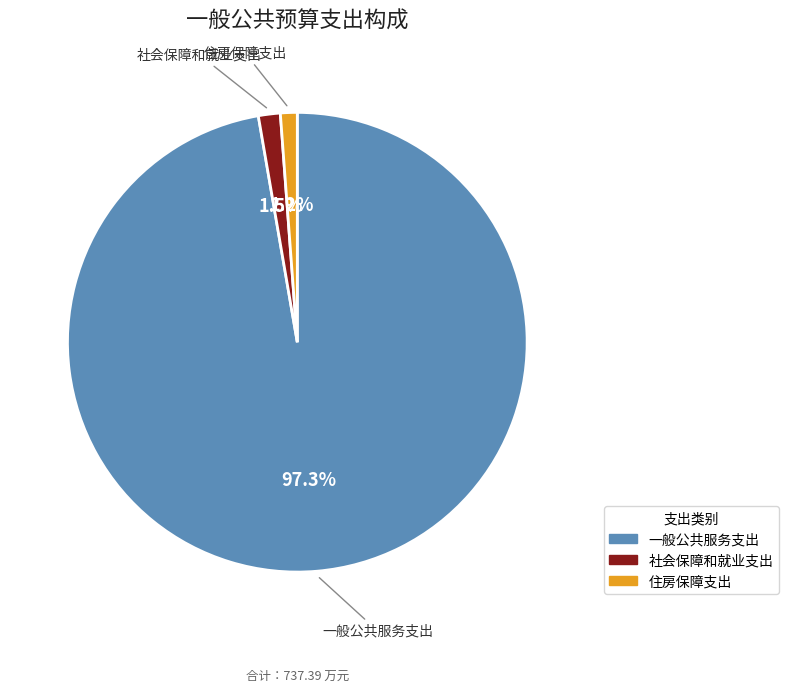

Count the number of slices in the pie.

3